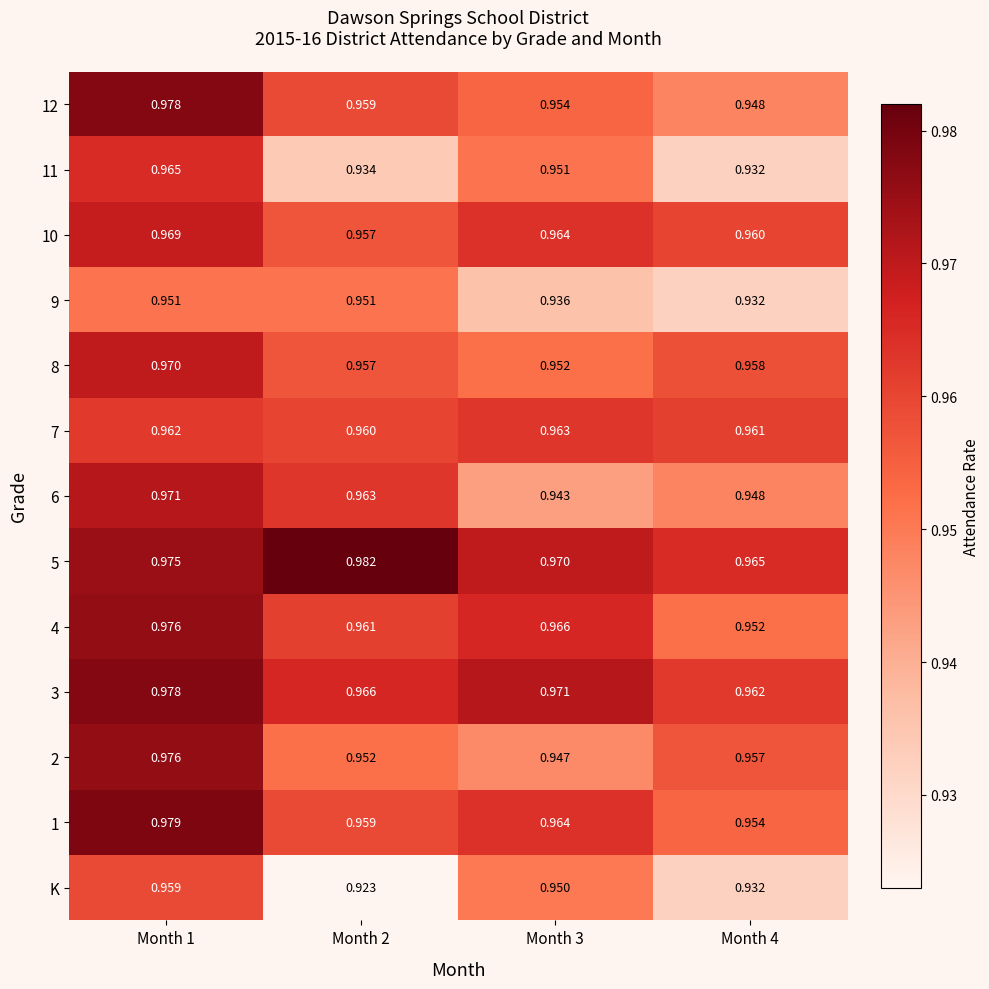

Which series has the widest spread of values?

K